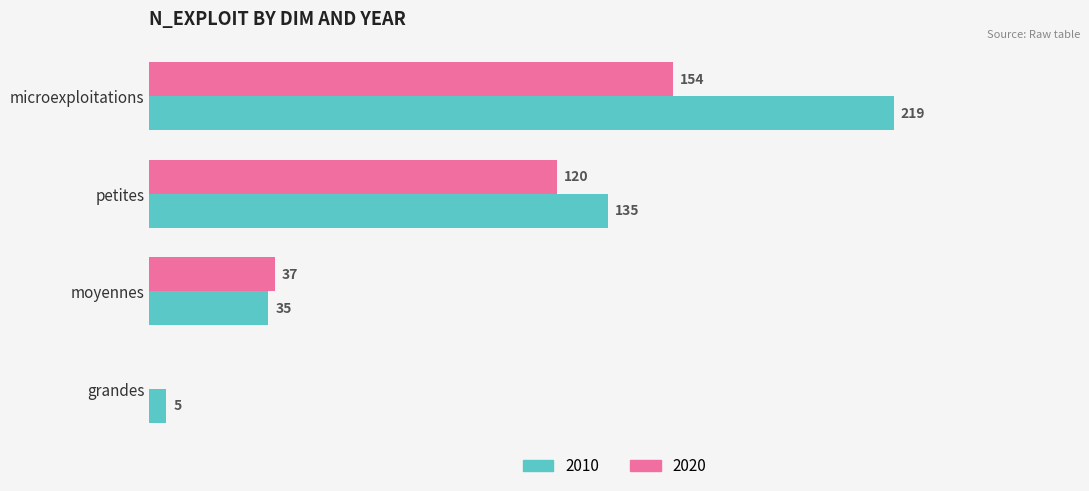

Where is 2010 nearest to the value 112?

petites